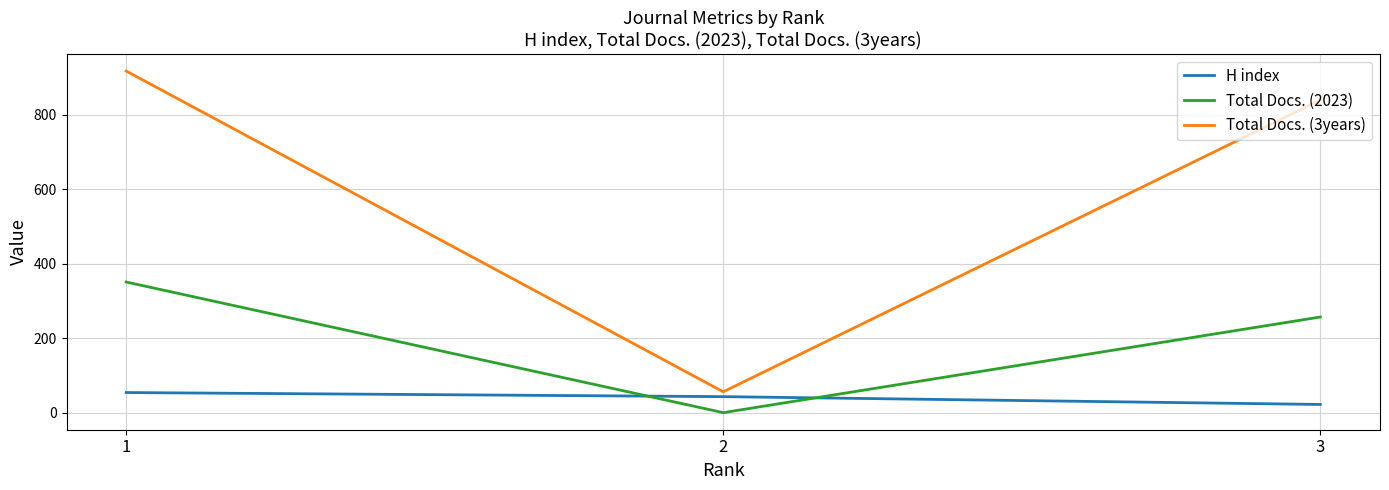

Is the value of Total Docs. (3years) at 1 greater than the value of Total Docs. (2023) at 1?

Yes